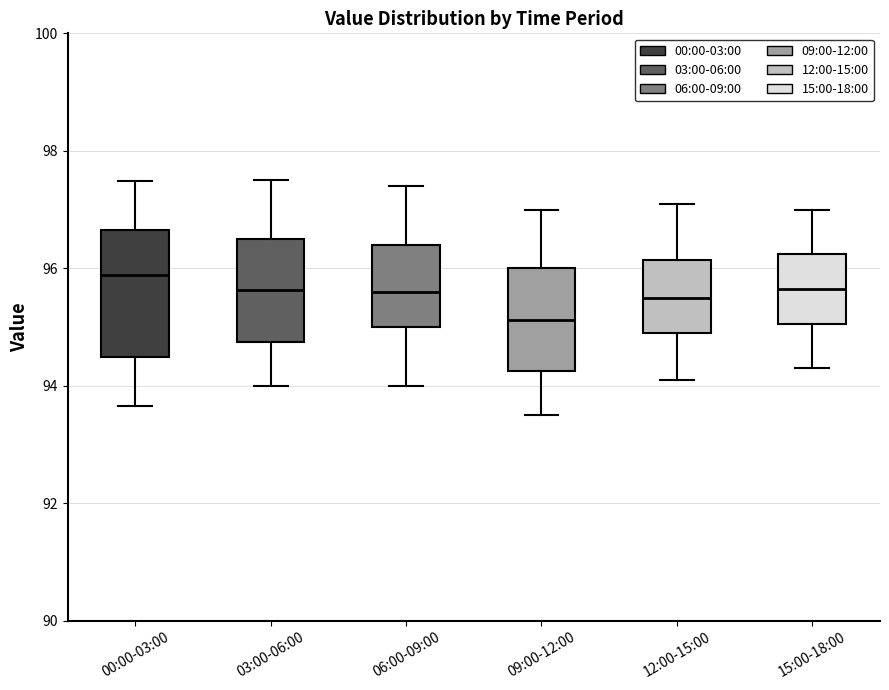

Where does the upper whisker of the box for 06:00-09:00 end on the y-axis? The values are not printed on the chart, so give them approximately, as read against the axis.

97.4